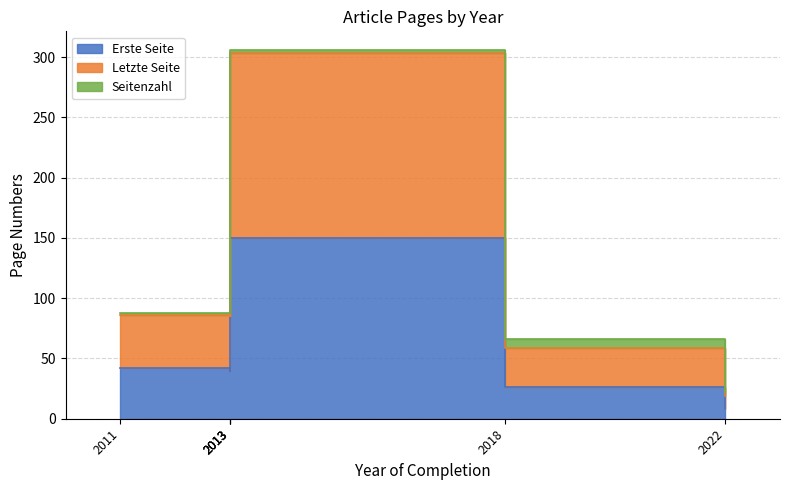

Which series has the widest spread of values?

Erste Seite